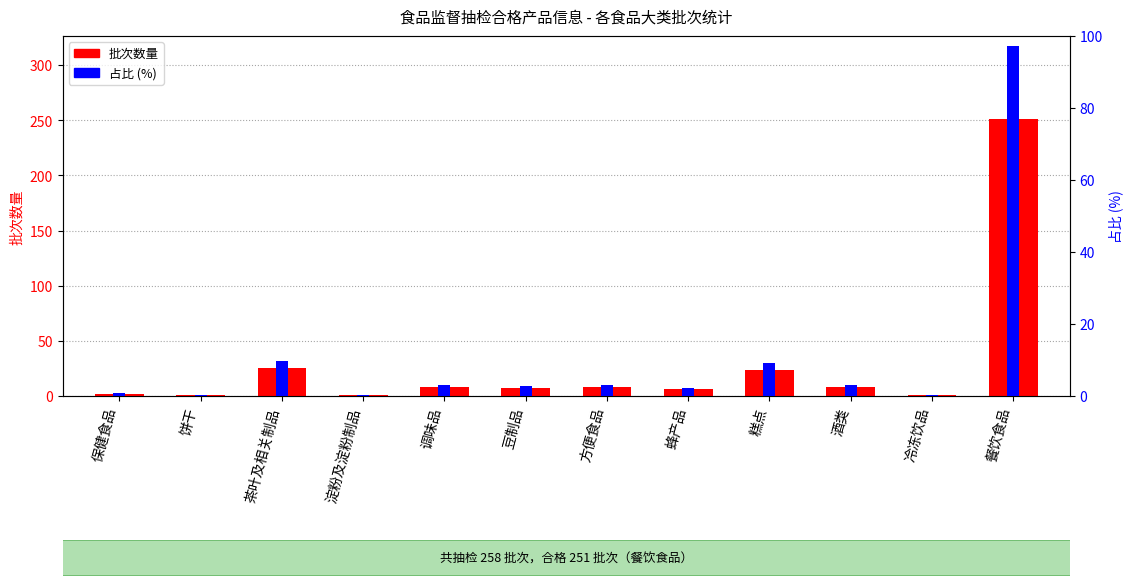

Reading left to right, what are all the values shown in this chart?

批次数量: 保健食品=2.0	饼干=1.0	茶叶及相关制品=25.0	淀粉及淀粉制品=1.0	调味品=8.0	豆制品=7.0	方便食品=8.0	蜂产品=6.0	糕点=24.0	酒类=8.0	冷冻饮品=1.0	餐饮食品=251.0
占比 (%): 保健食品=0.8	饼干=0.4	茶叶及相关制品=9.7	淀粉及淀粉制品=0.4	调味品=3.1	豆制品=2.7	方便食品=3.1	蜂产品=2.3	糕点=9.3	酒类=3.1	冷冻饮品=0.4	餐饮食品=97.3